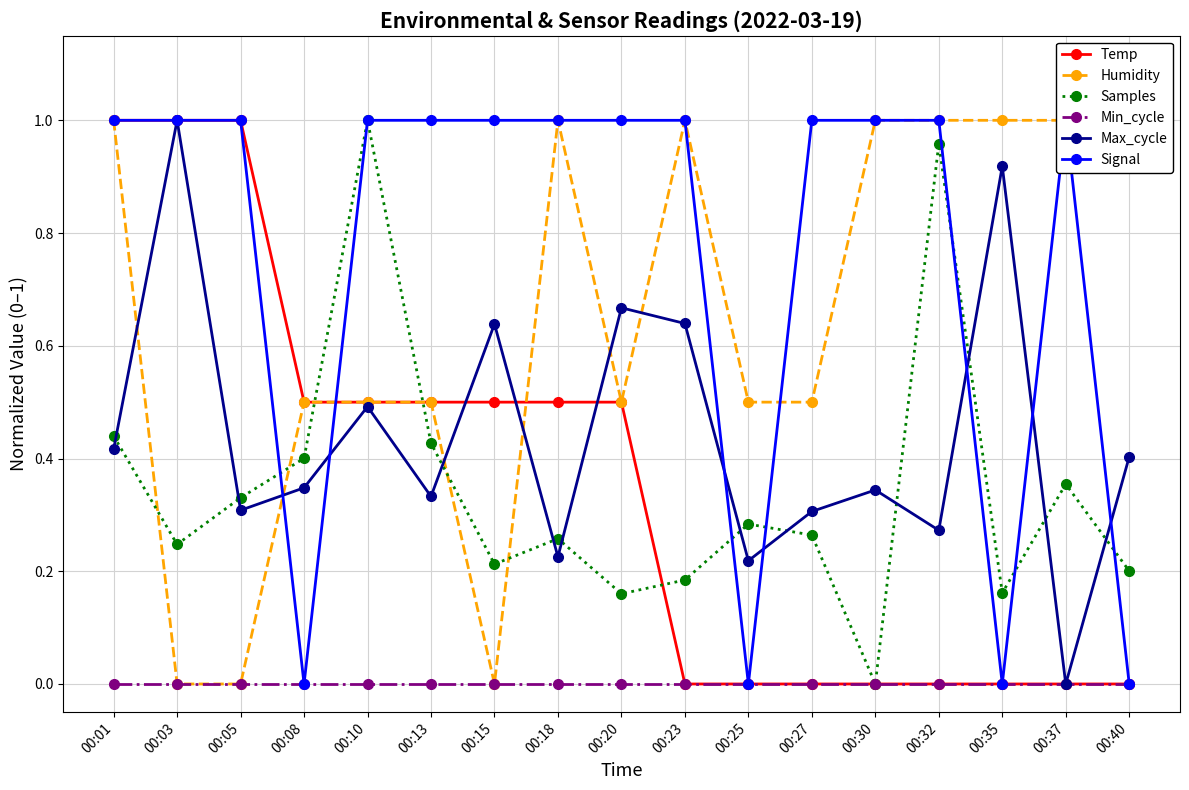

True or false: Temp has more than 1 points higher than both neighbors.

False